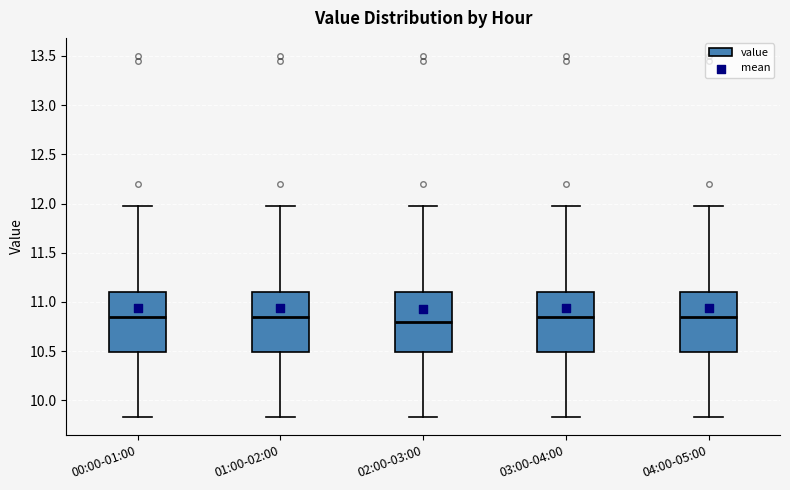

Reading left to right, read every box against the y-axis: the position of its median line, the range the box covers, and the ends of its whiskers. The values are not printed on the chart, so give them approximately, as read against the axis.

00:00-01:00: median 10.85, box 10.50 to 11.10, whiskers 9.85 to 11.95
01:00-02:00: median 10.85, box 10.50 to 11.10, whiskers 9.85 to 11.95
02:00-03:00: median 10.80, box 10.50 to 11.10, whiskers 9.85 to 11.95
03:00-04:00: median 10.85, box 10.50 to 11.10, whiskers 9.85 to 11.95
04:00-05:00: median 10.85, box 10.50 to 11.10, whiskers 9.85 to 11.95